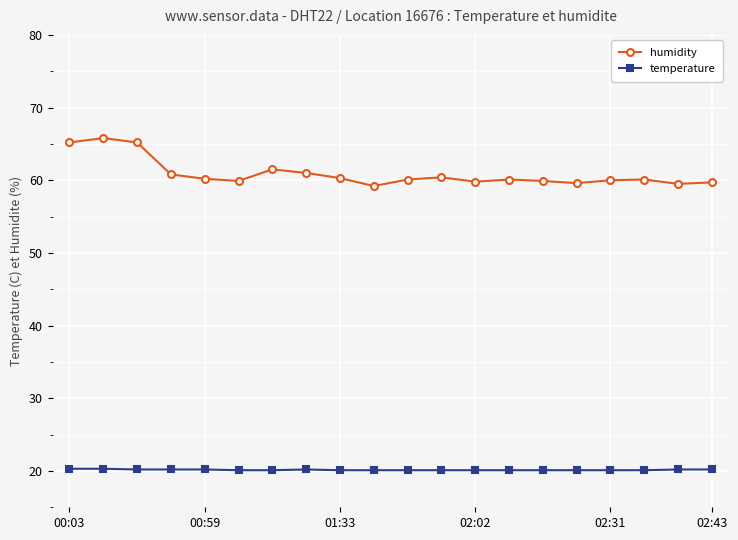

What is the value of the temperature point at the 2nd from the left?

20.3